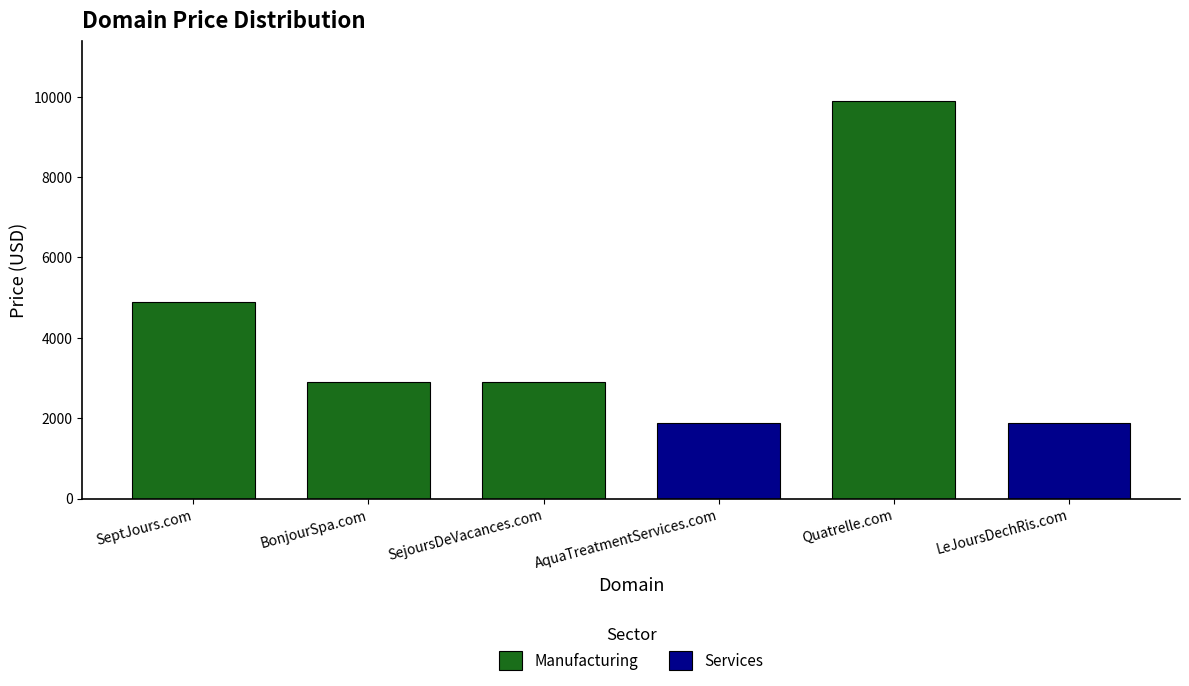

What is the value of the 4th bar from the left?

1888